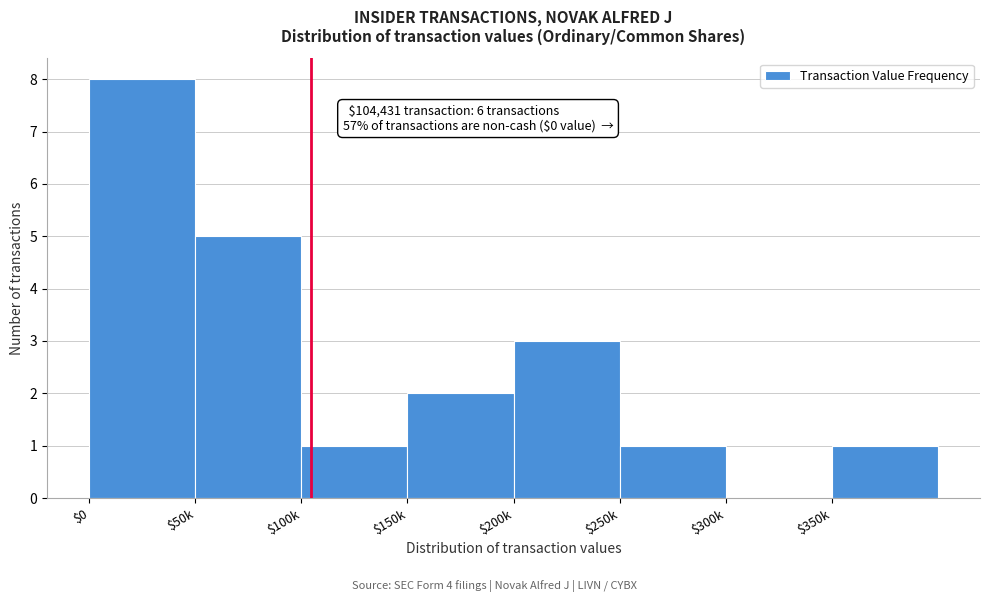

Which label corresponds to the largest value in the chart?

$0